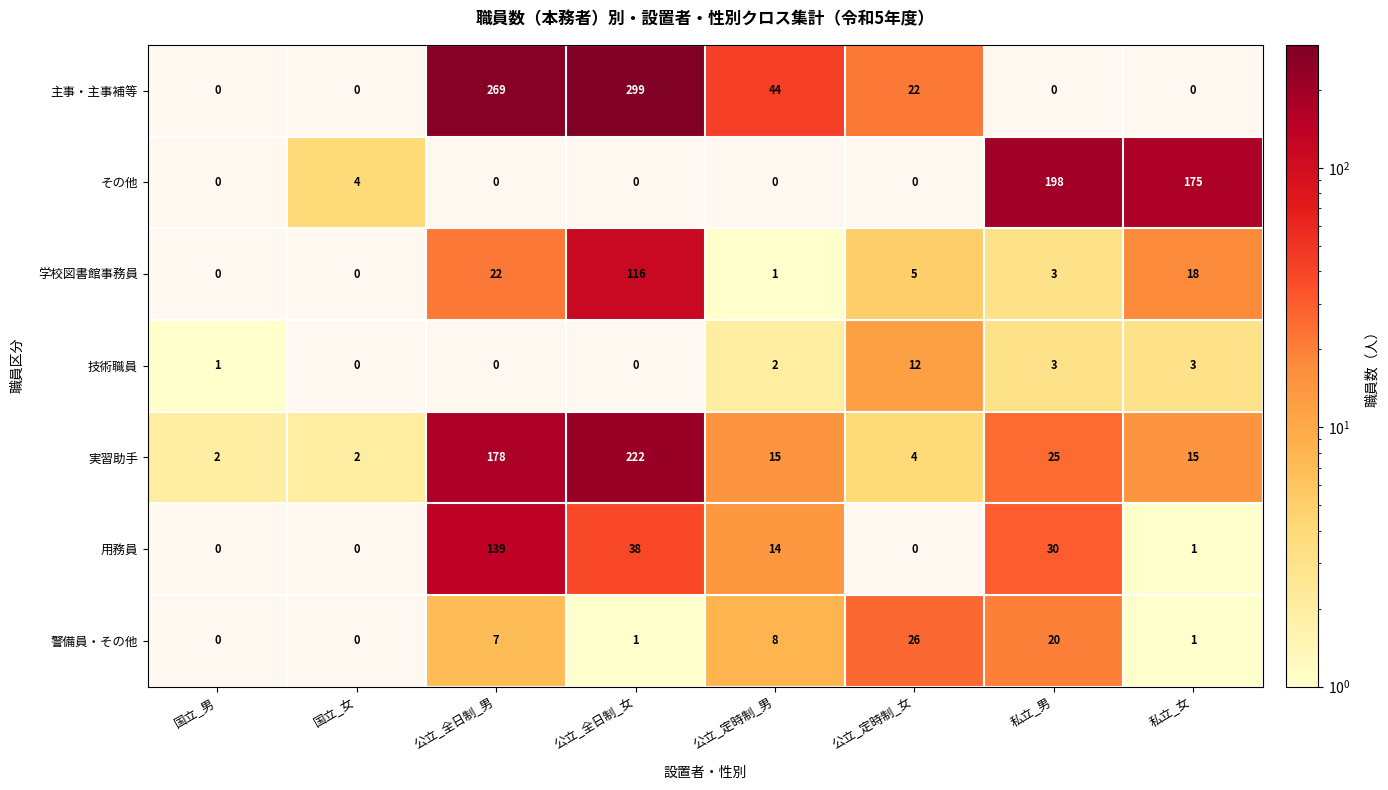

What is the difference between the maximum and second lowest values in the 用務員 series?

139